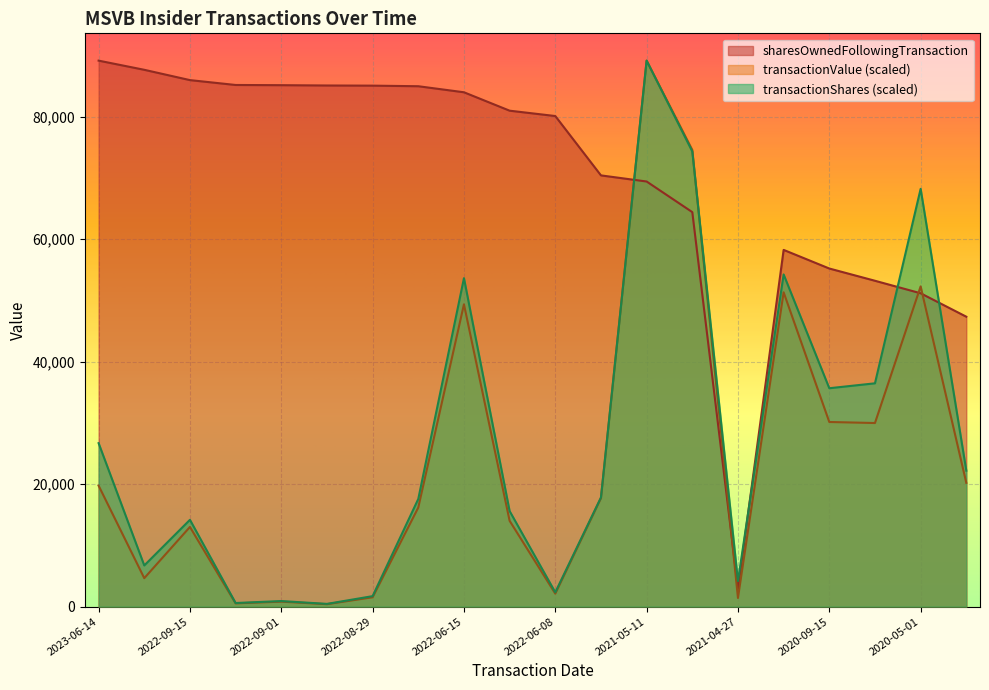

What is the sum of all sharesOwnedFollowingTransaction values?

1406145.0